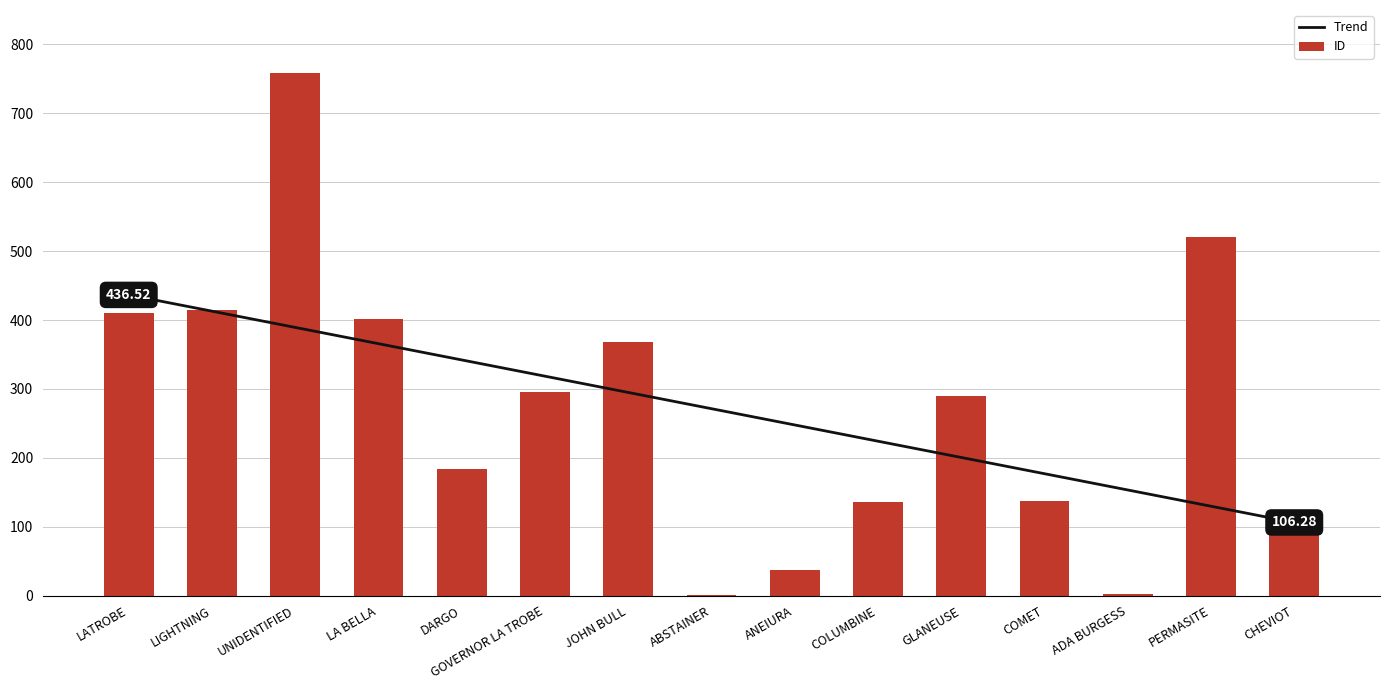

What is the total value across all series at CHEVIOT?

220.3